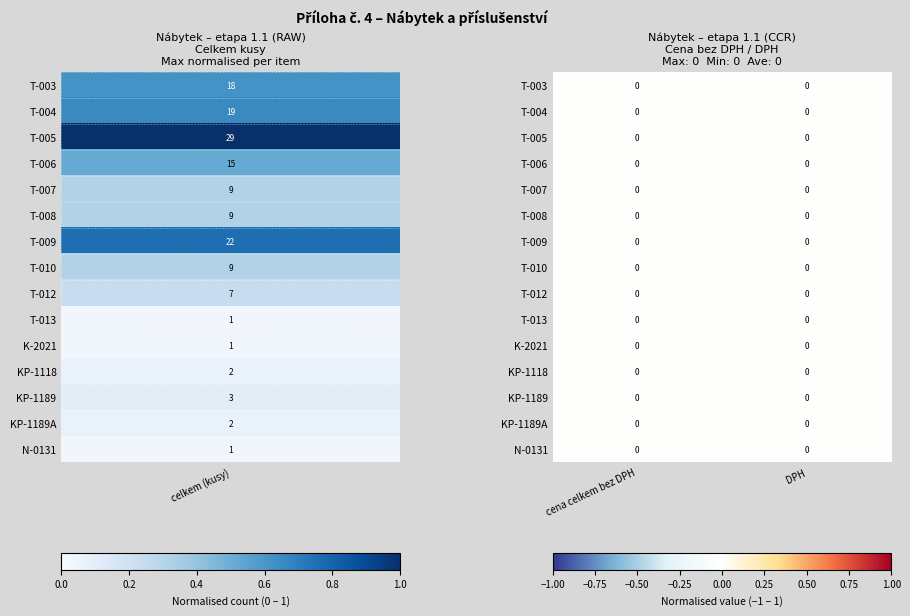

Reading left to right, list all the values displayed in this chart.

T-003: celkem (kusy)=18	cena celkem bez DPH=0	DPH=0
T-004: celkem (kusy)=19	cena celkem bez DPH=0	DPH=0
T-005: celkem (kusy)=29	cena celkem bez DPH=0	DPH=0
T-006: celkem (kusy)=15	cena celkem bez DPH=0	DPH=0
T-007: celkem (kusy)=9	cena celkem bez DPH=0	DPH=0
T-008: celkem (kusy)=9	cena celkem bez DPH=0	DPH=0
T-009: celkem (kusy)=22	cena celkem bez DPH=0	DPH=0
T-010: celkem (kusy)=9	cena celkem bez DPH=0	DPH=0
T-012: celkem (kusy)=7	cena celkem bez DPH=0	DPH=0
T-013: celkem (kusy)=1	cena celkem bez DPH=0	DPH=0
K-2021: celkem (kusy)=1	cena celkem bez DPH=0	DPH=0
KP-1118: celkem (kusy)=2	cena celkem bez DPH=0	DPH=0
KP-1189: celkem (kusy)=3	cena celkem bez DPH=0	DPH=0
KP-1189A: celkem (kusy)=2	cena celkem bez DPH=0	DPH=0
N-0131: celkem (kusy)=1	cena celkem bez DPH=0	DPH=0